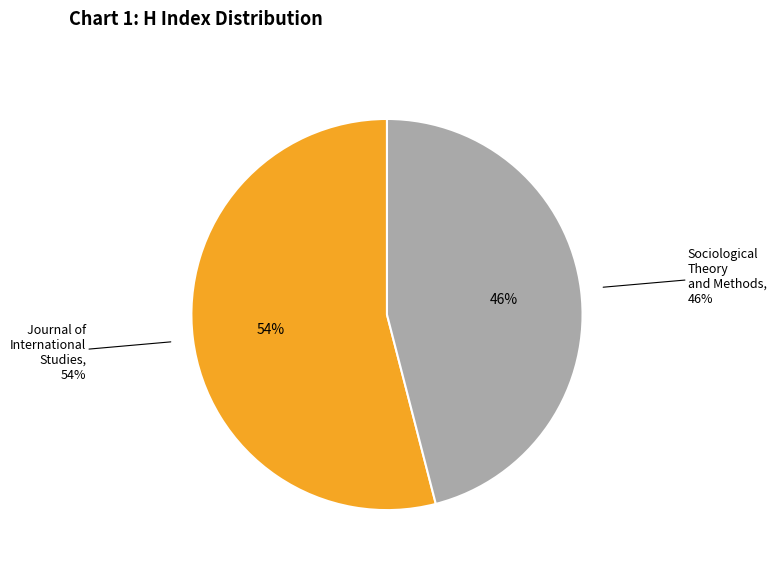

How many slices are in this pie chart?

2